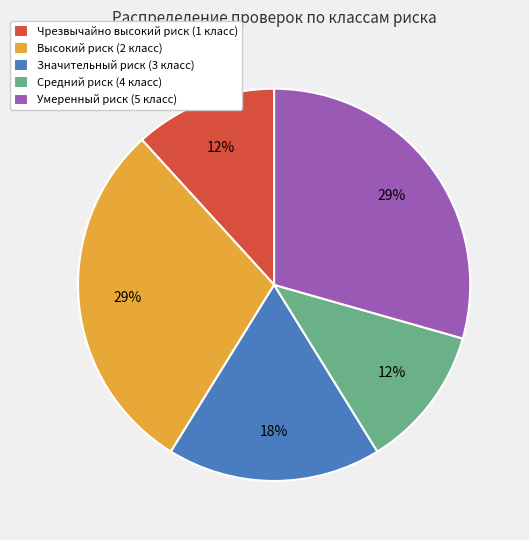

Does any single category account for the majority?

No